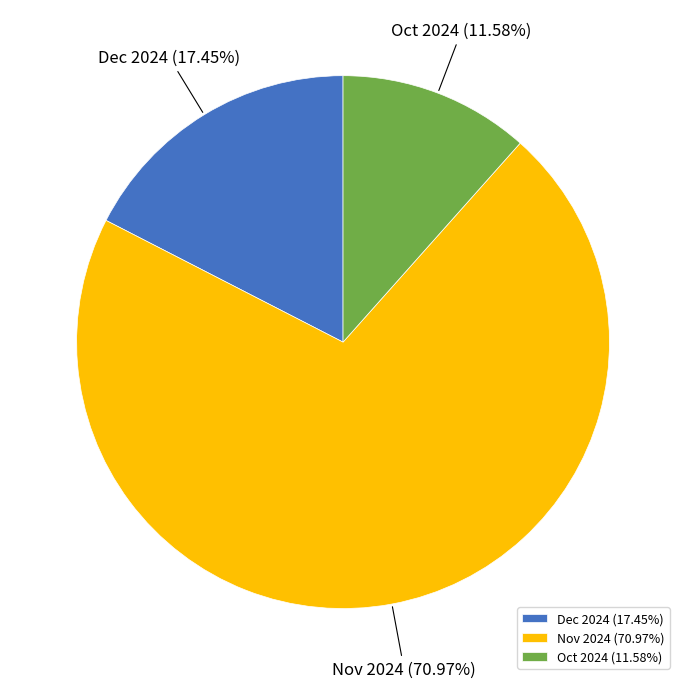

Approximately how many times larger is the value at Nov 2024 compared to Oct 2024?

6.1